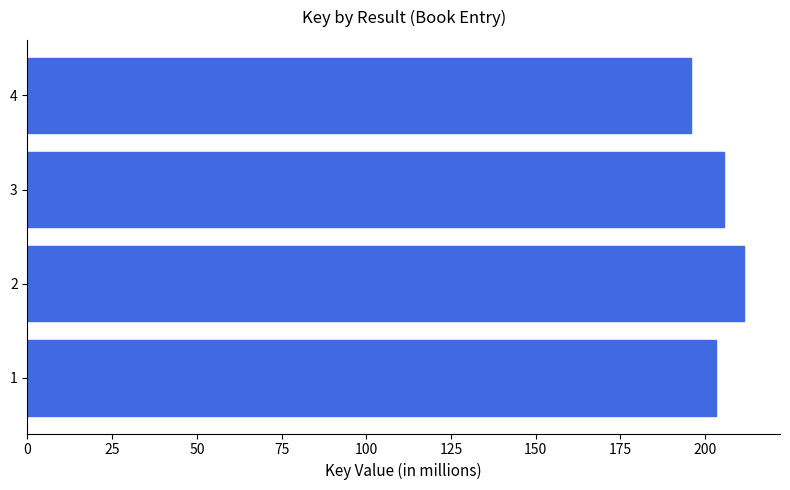

Is it true that the value at 4 is 195.8?

True